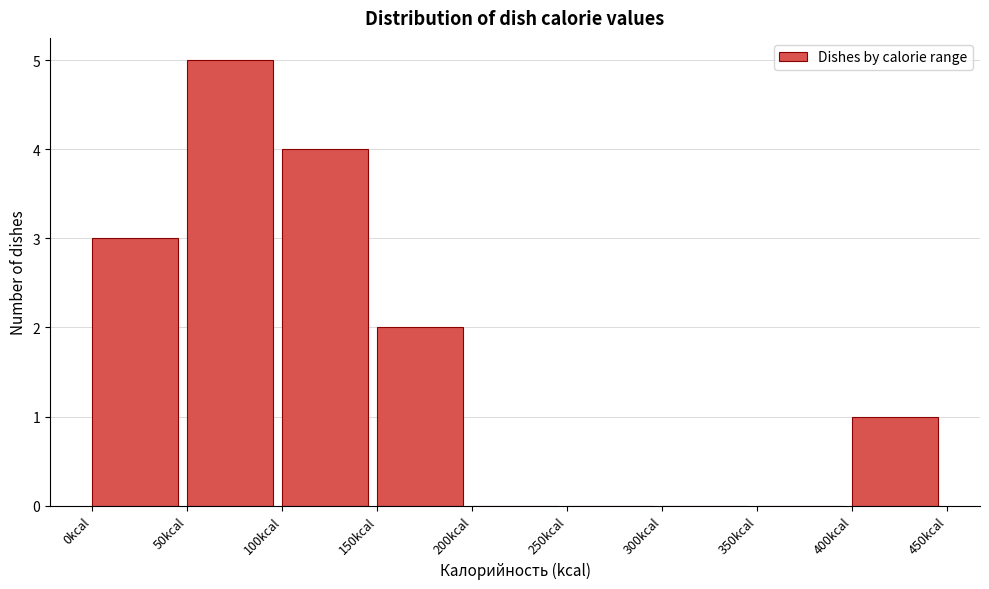

Reading left to right, transcribe this chart: for each bar, give the range it covers on the x-axis and its height. The values are not printed on the chart, so give them approximately, as read against the axis.

0 to 50: 3
50 to 100: 5
100 to 150: 4
150 to 200: 2
200 to 250: 0
250 to 300: 0
300 to 350: 0
350 to 400: 0
400 to 450: 1